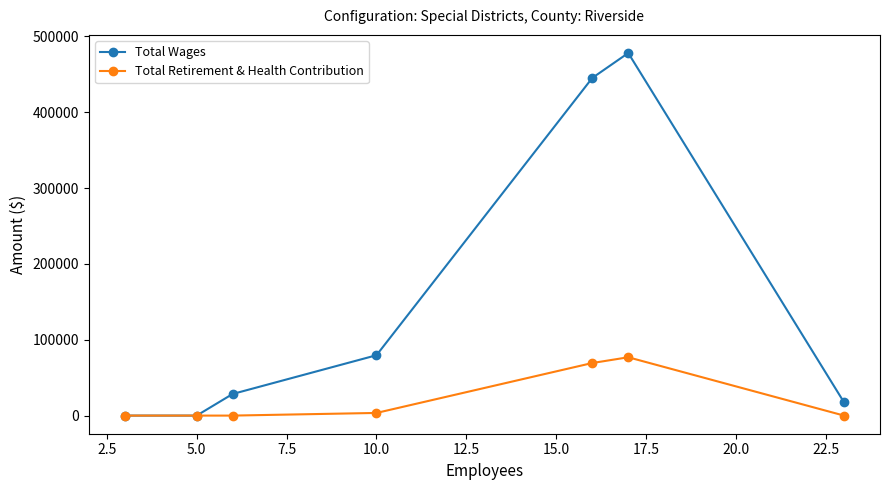

Rank the series by their average value, from highest to lowest.

Total Wages, Total Retirement & Health Contribution